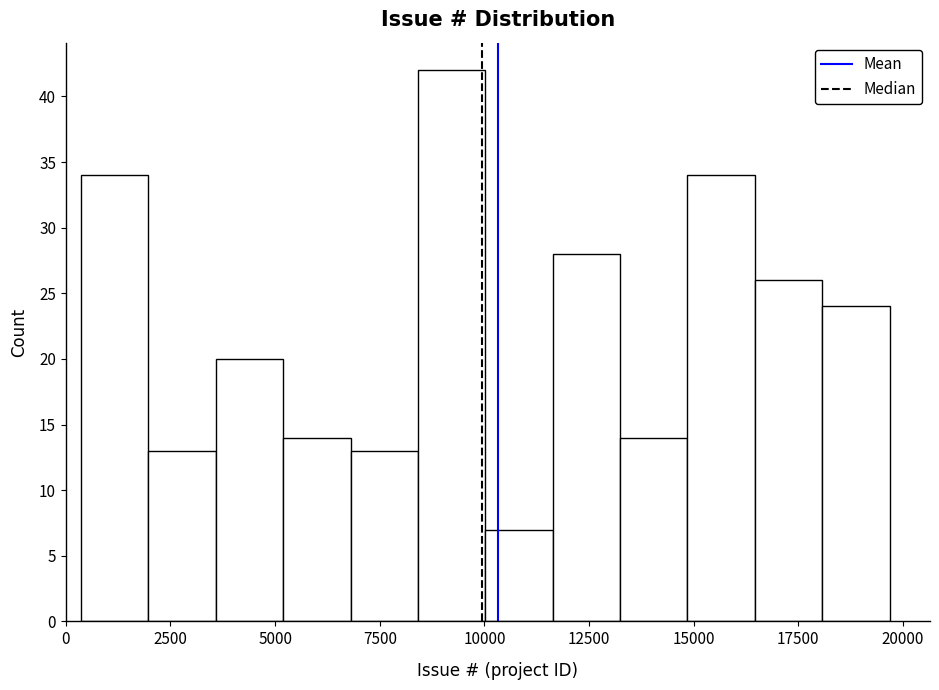

Read against the x-axis, roughly where is the centre of the tallest bar?

9000